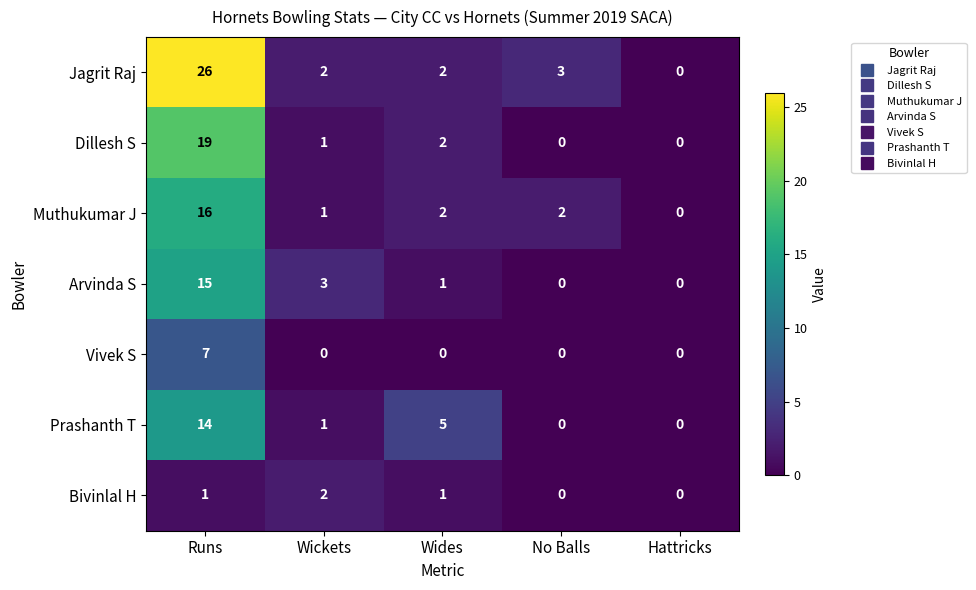

What is the spread (max minus min) of values at Wickets?

3